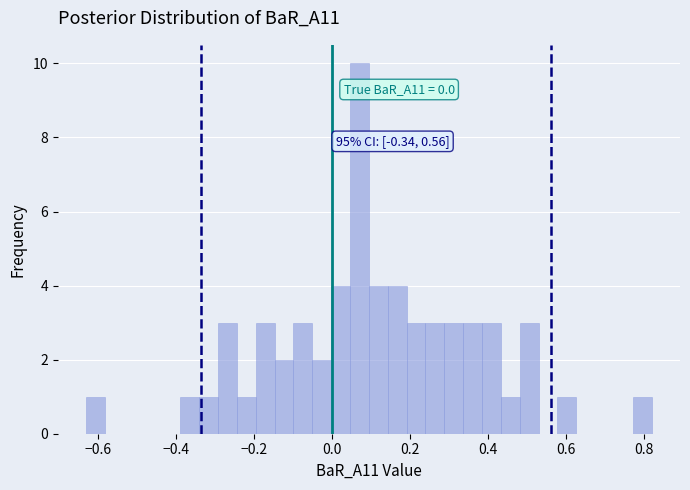

Read against the x-axis, roughly where is the centre of the tallest bar?

0.08